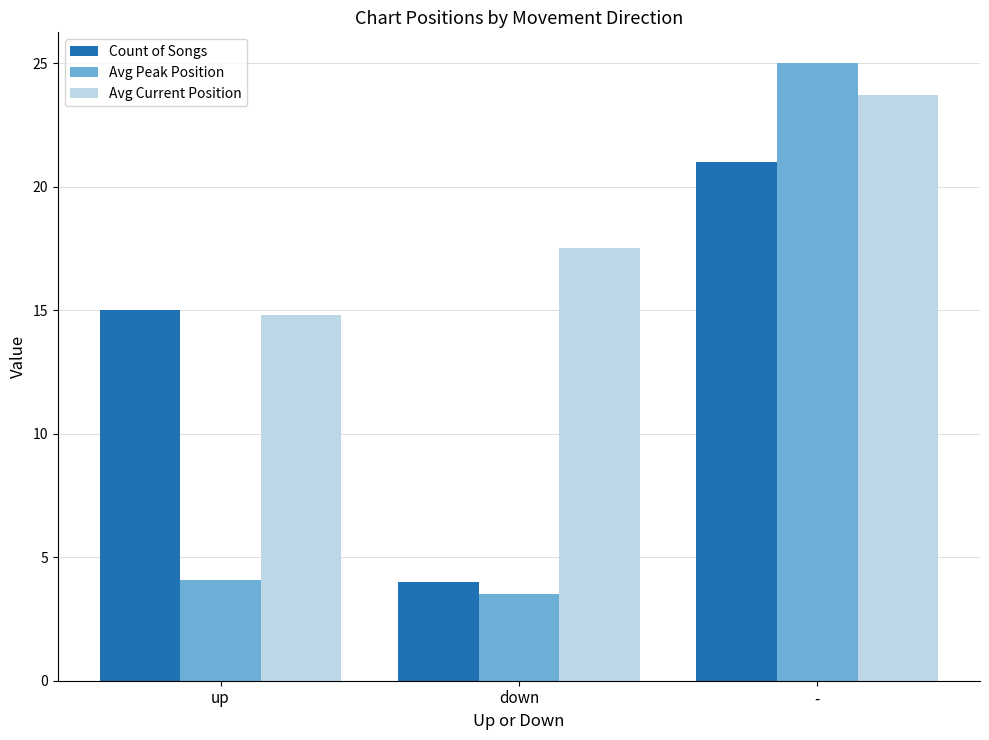

Which series has the widest spread of values?

Avg Peak Position